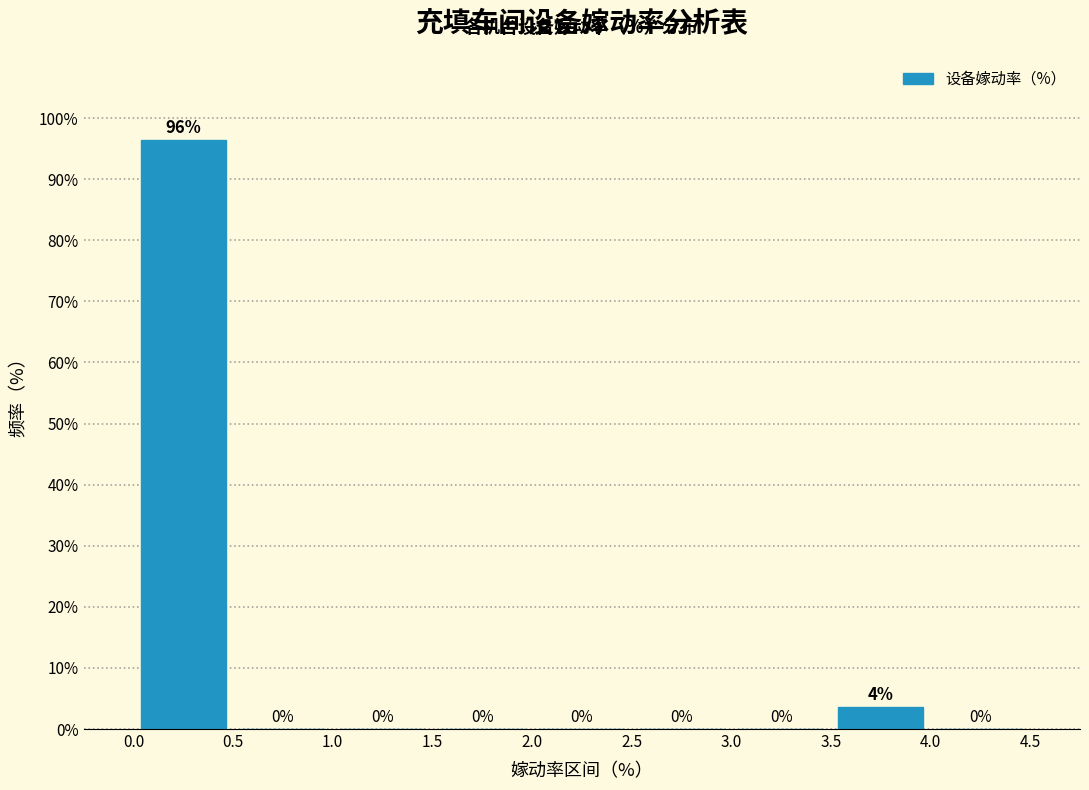

Over which range of the x-axis is the bar tallest?

0.0 to 0.5